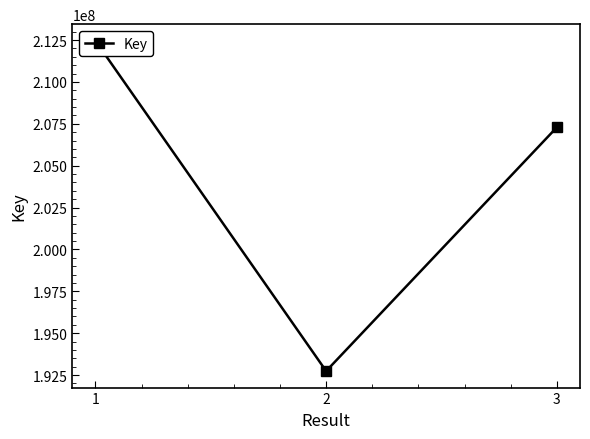

What is the average value?

204165099